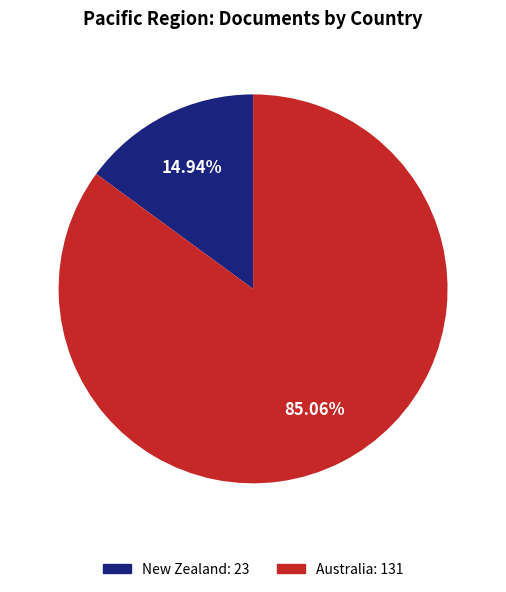

How many segments does this pie chart have?

2